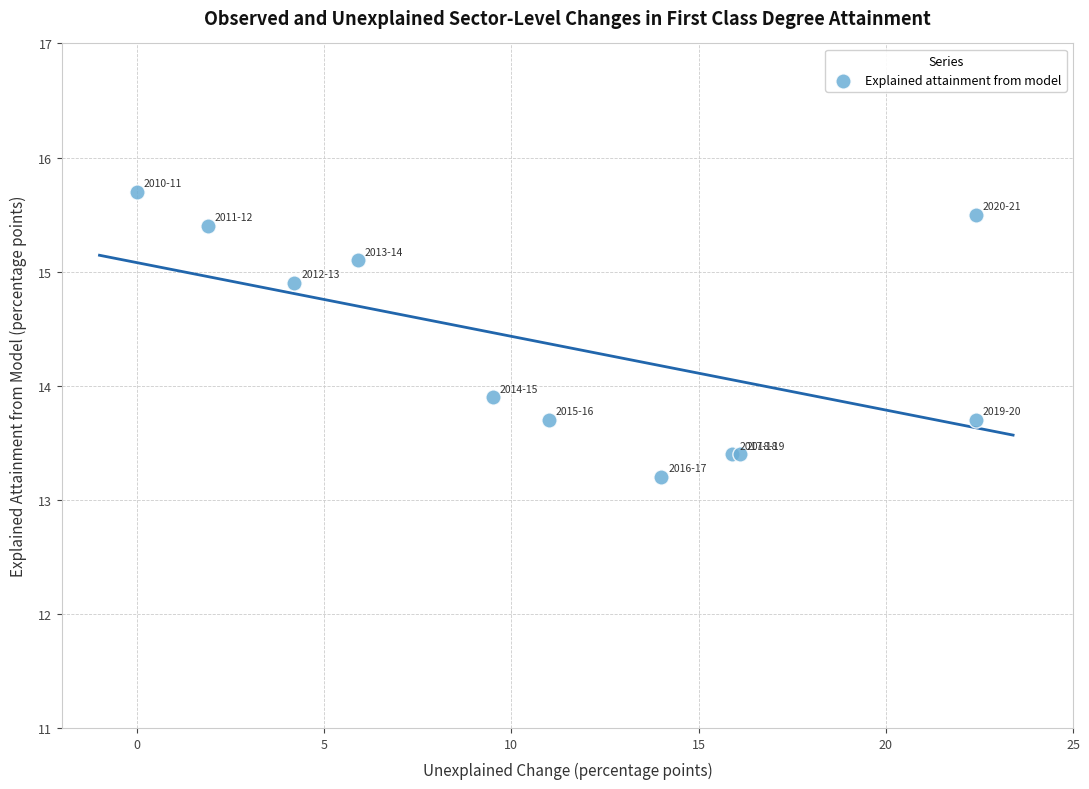

What Y value in the scatter plot is closest to 14?

13.9